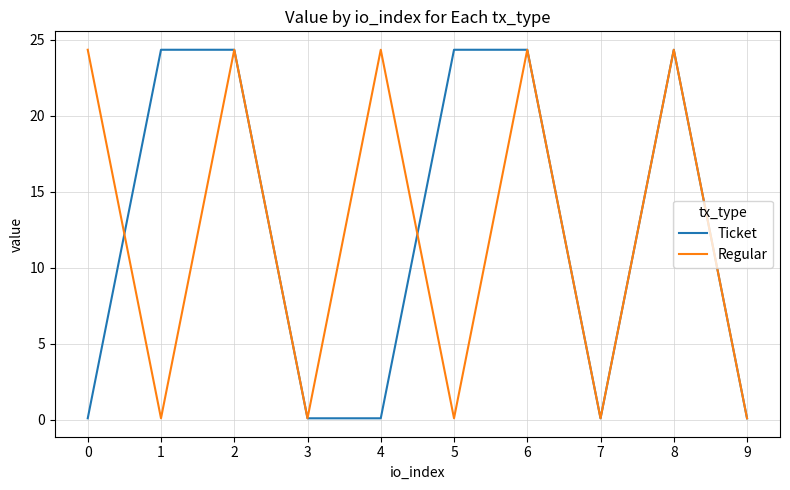

What is the maximum value for Regular?

24.3